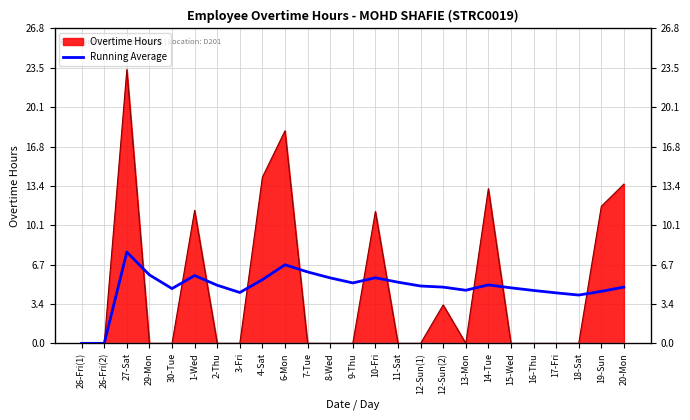

Where is the first local maximum?

27-Sat